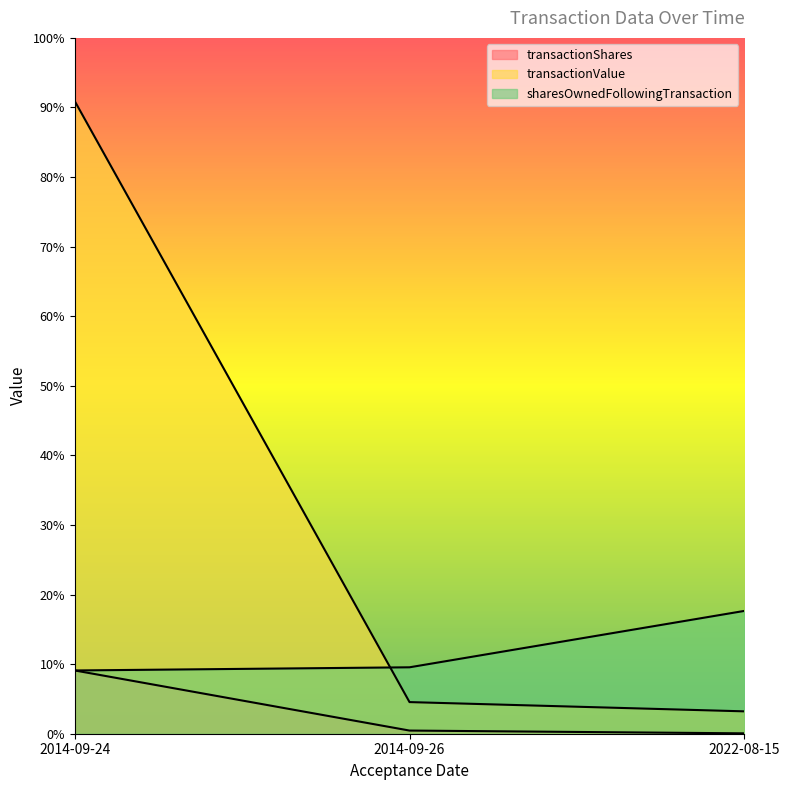

What position from the right is 2014-09-24?

3